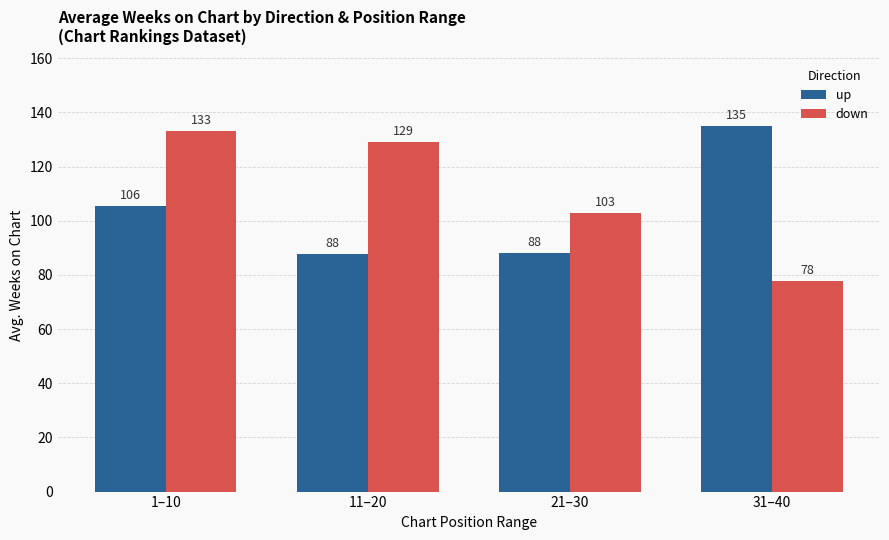

Which category has the highest value across all series?

31–40